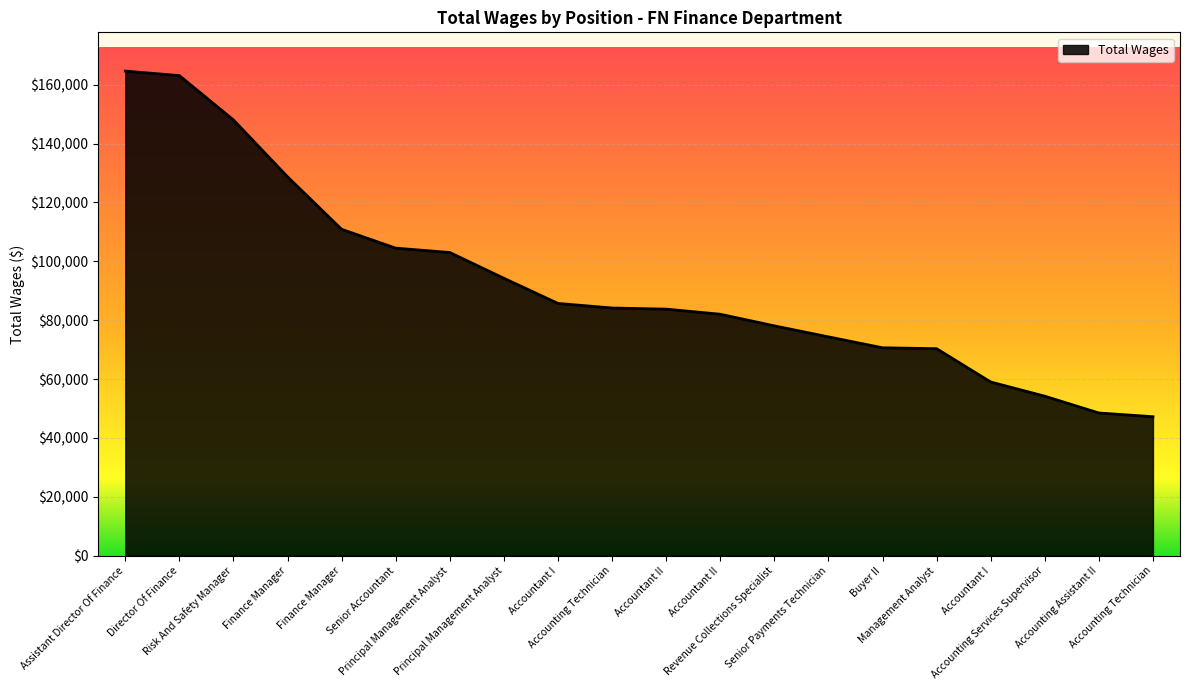

Rank the categories by value from highest to lowest.

Assistant Director Of Finance, Director Of Finance, Risk And Safety Manager, Finance Manager, Finance Manager, Senior Accountant, Principal Management Analyst, Principal Management Analyst, Accountant I, Accounting Technician, Accountant II, Accountant II, Revenue Collections Specialist, Senior Payments Technician, Buyer II, Management Analyst, Accountant I, Accounting Services Supervisor, Accounting Assistant II, Accounting Technician